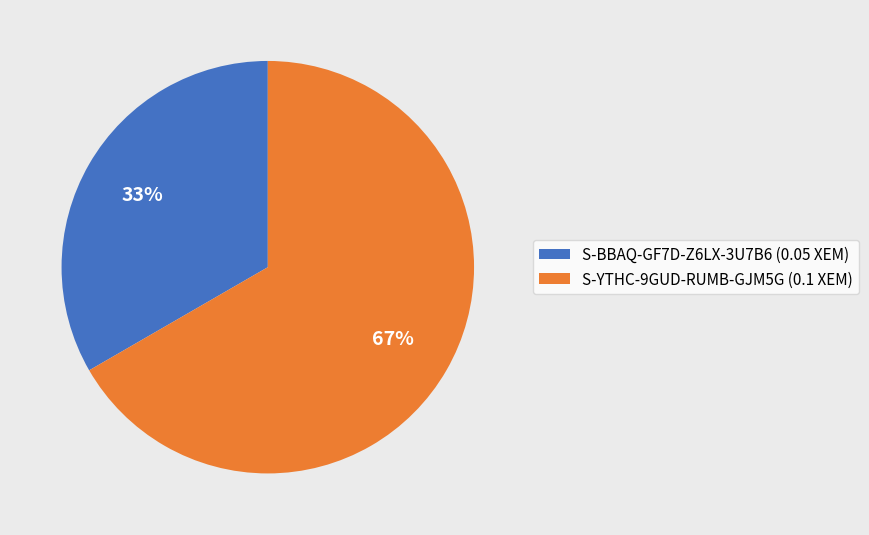

What percentage is the S-BBAQ-GF7D-Z6LX-3U7B6 slice, to the nearest percent?

33%